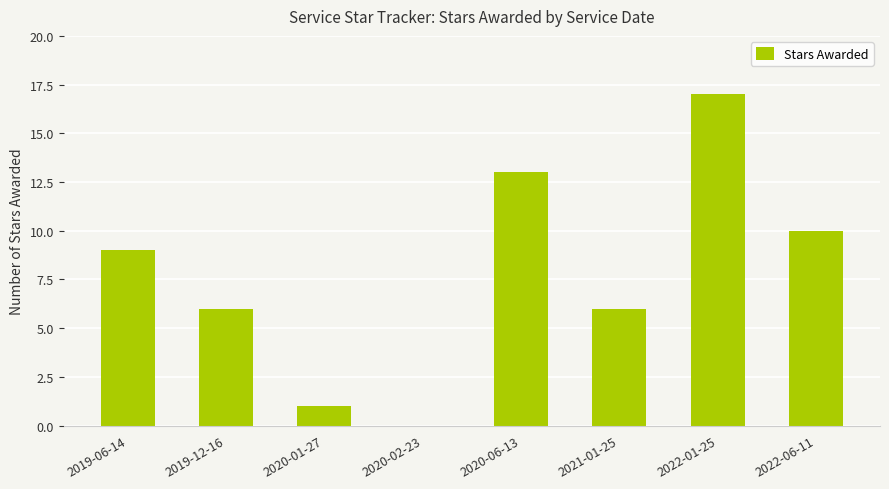

Approximately how many times larger is the value at 2022-01-25 compared to 2021-01-25?

2.8